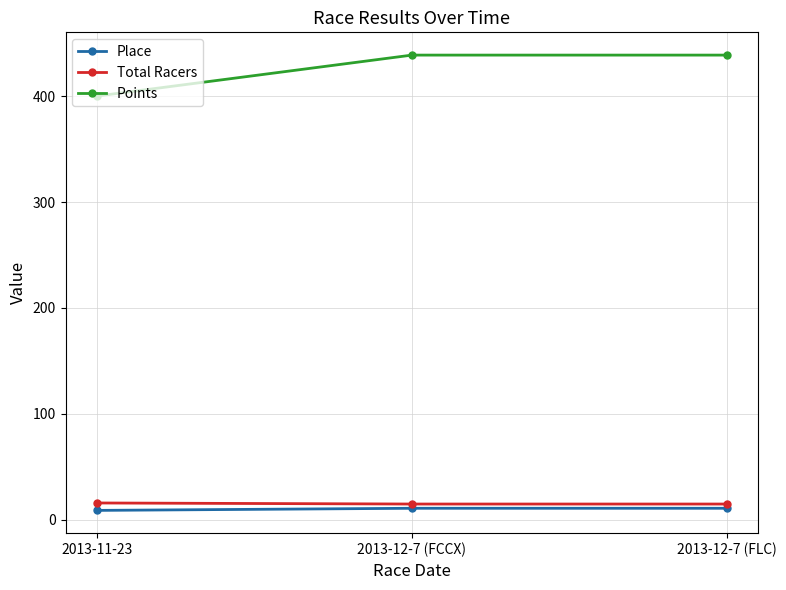

Which series has the widest spread of values?

Points